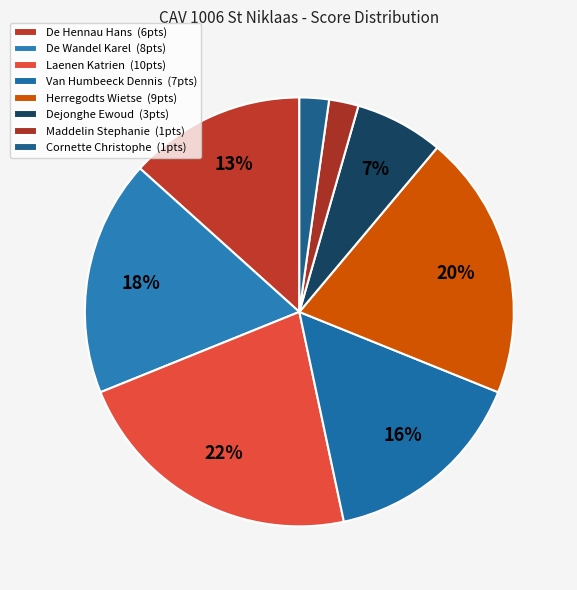

How many slices are in this pie chart?

8